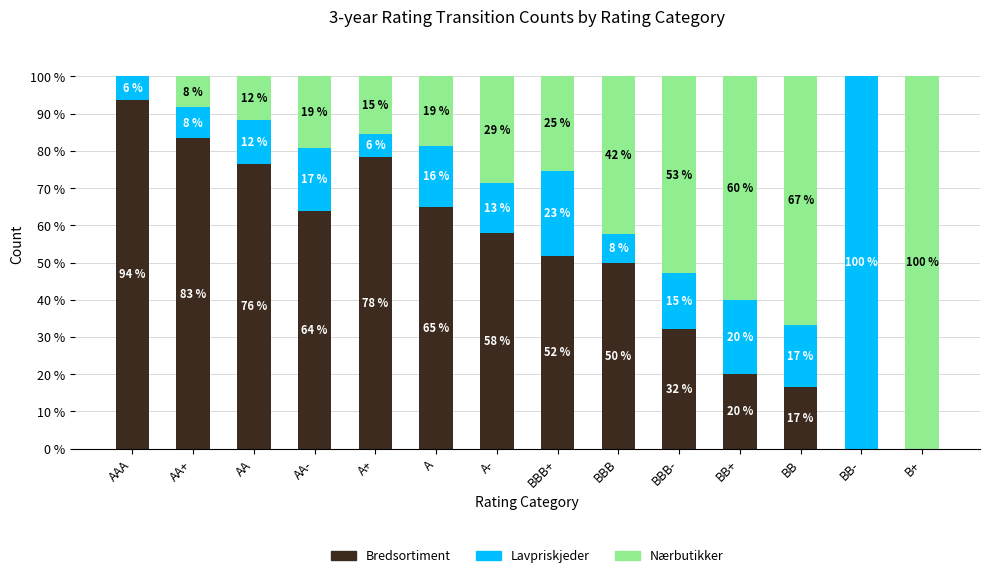

What is the total value across all series at BBB-?

100.0